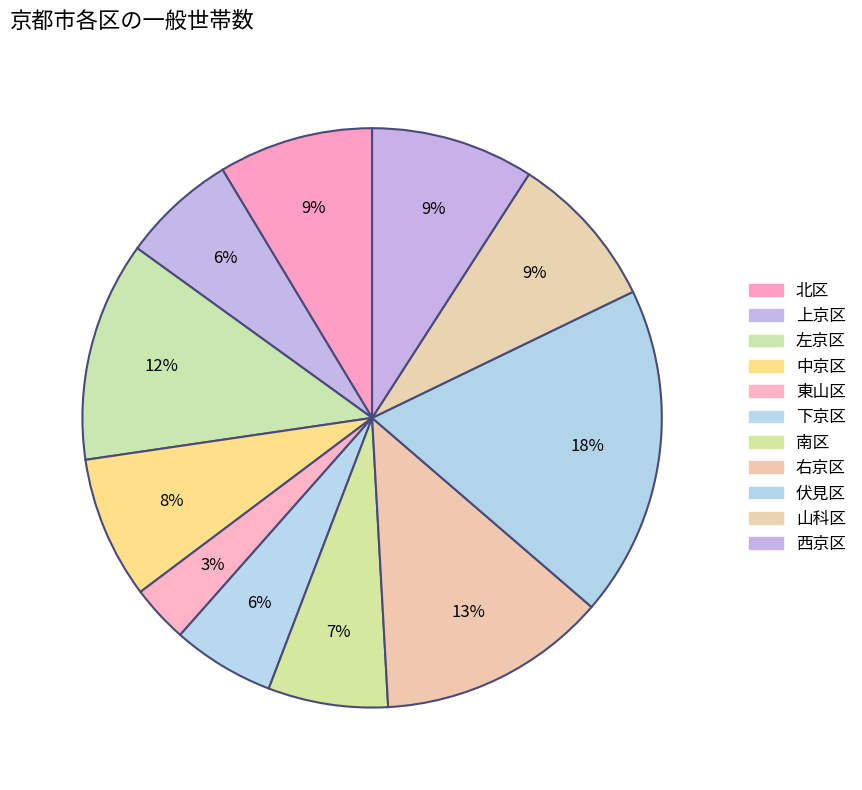

Combined, what portion of the pie is 伏見区 and 中京区?

26.4%